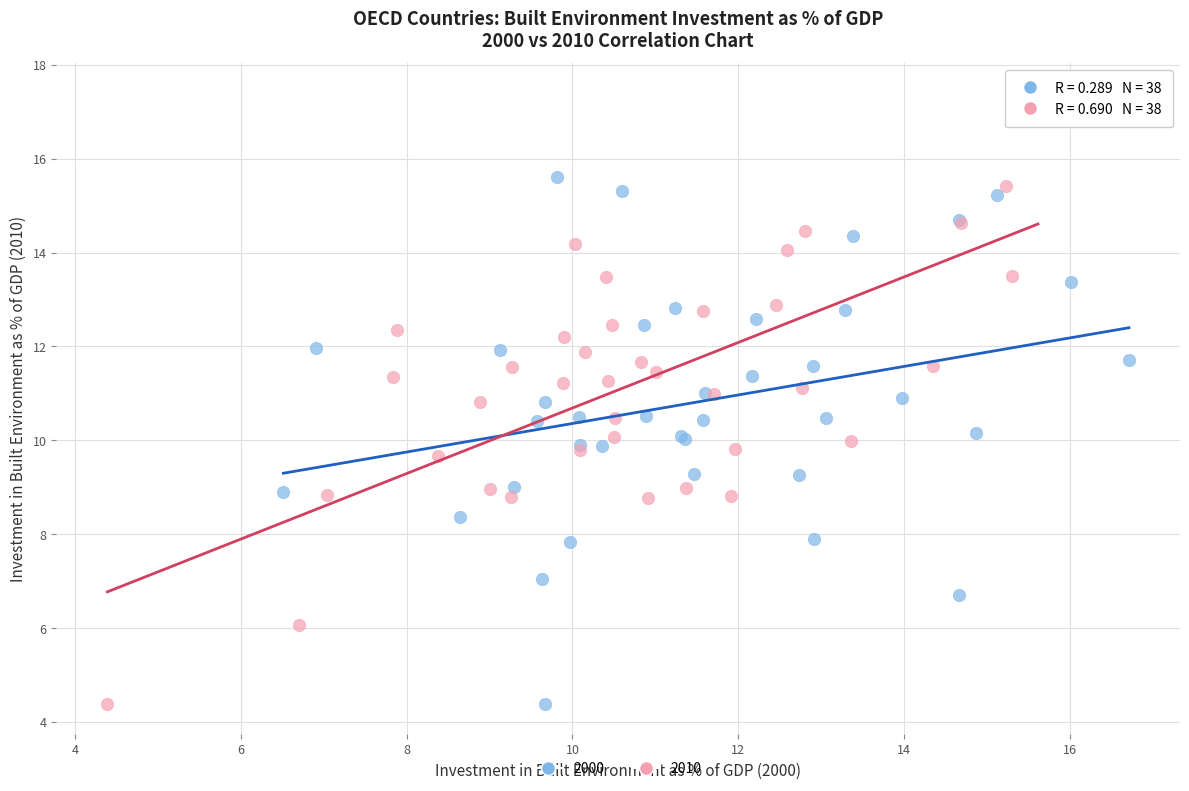

Which series contains the highest Y value?

2010